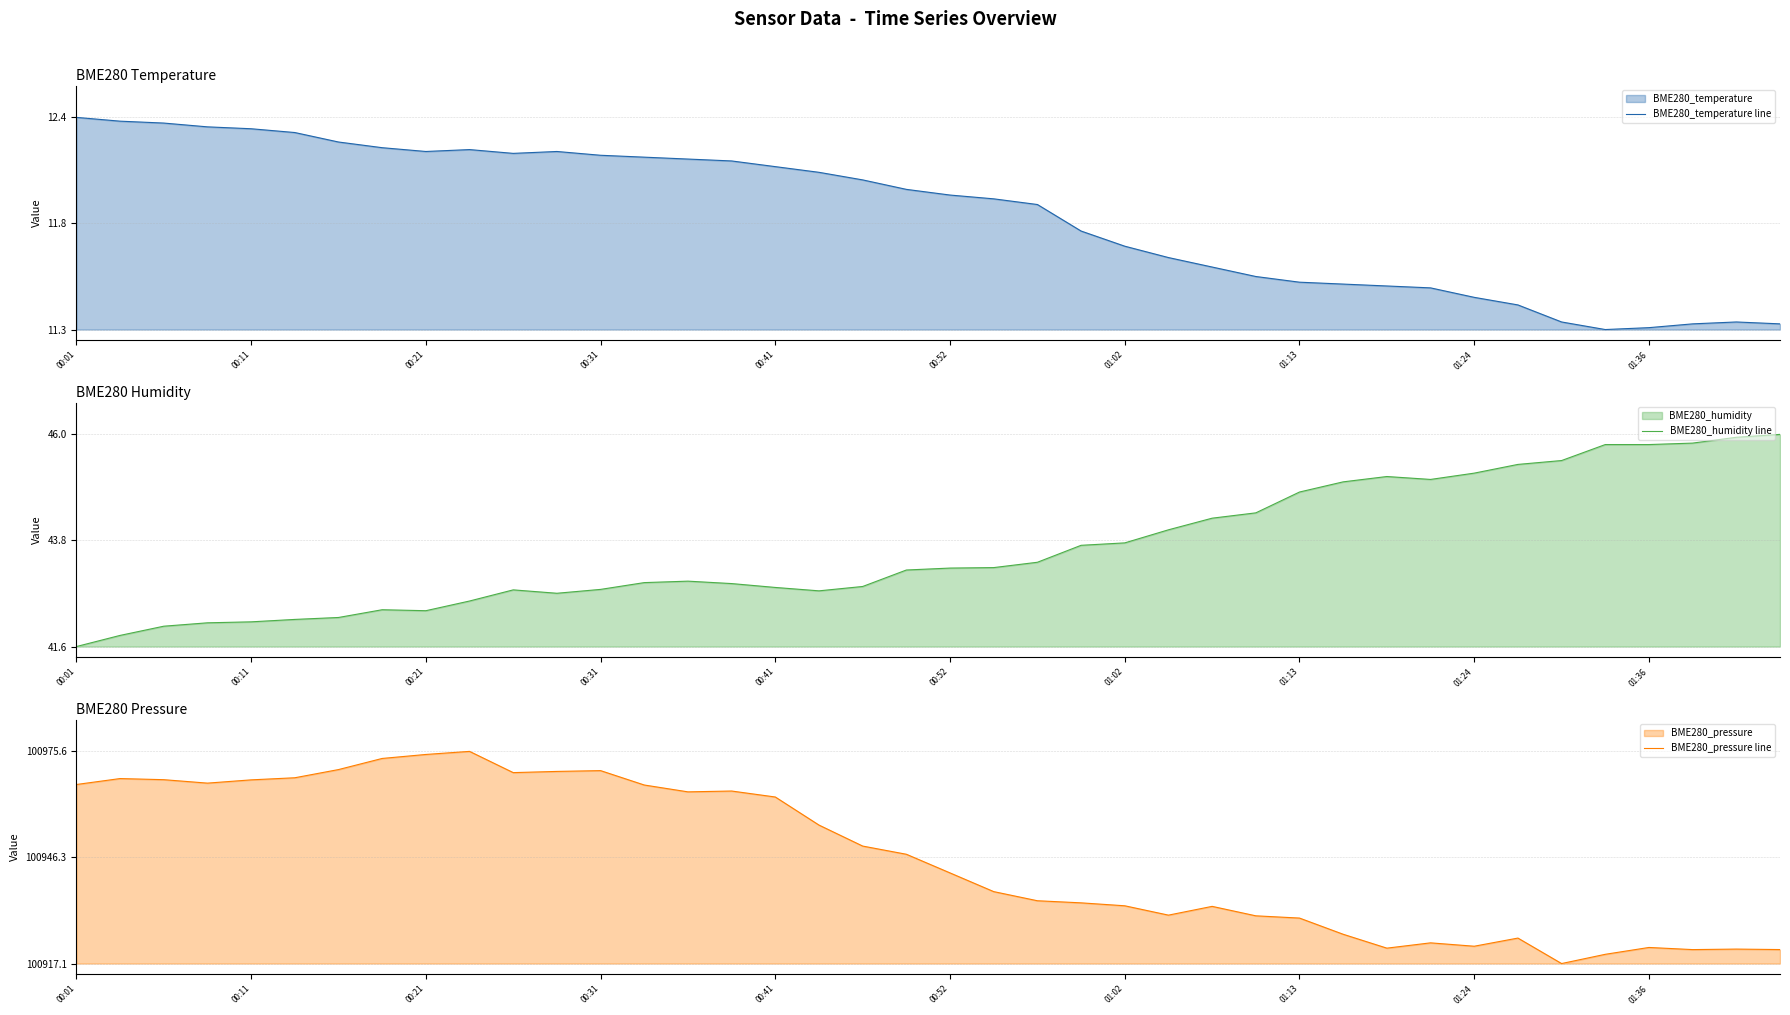

Between which two adjacent categories do BME280_pressure line and BME280_humidity line first intersect?

20 and 21